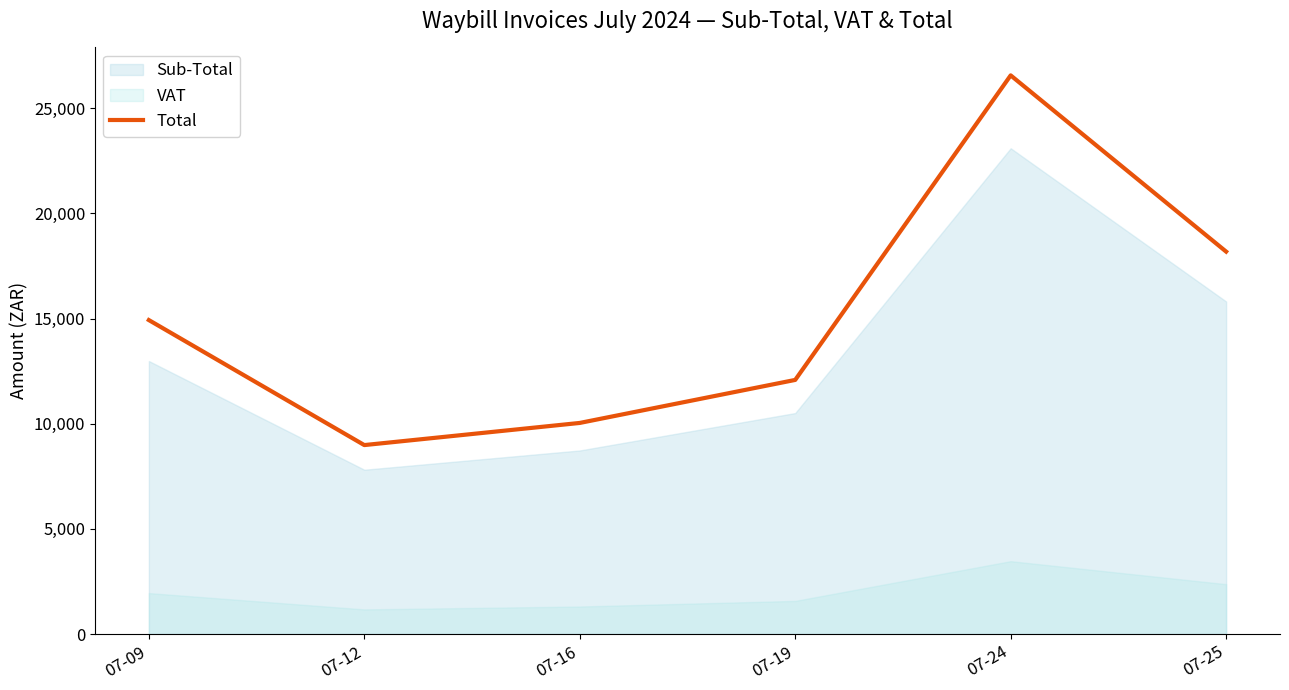

The value at 07-25 is 24397.6. True or false?

False